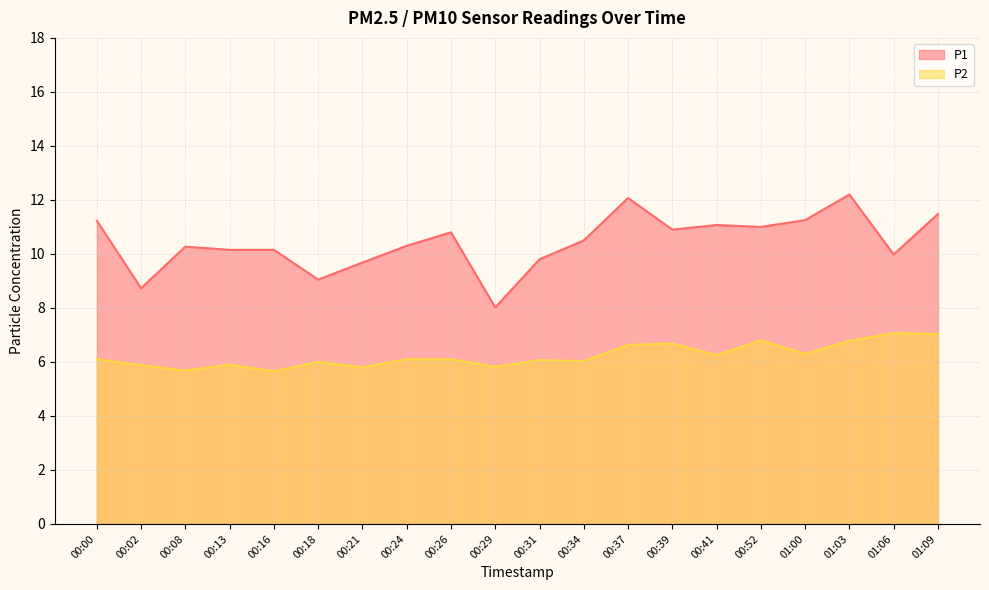

What is the label of the 4th point from the left?

00:13